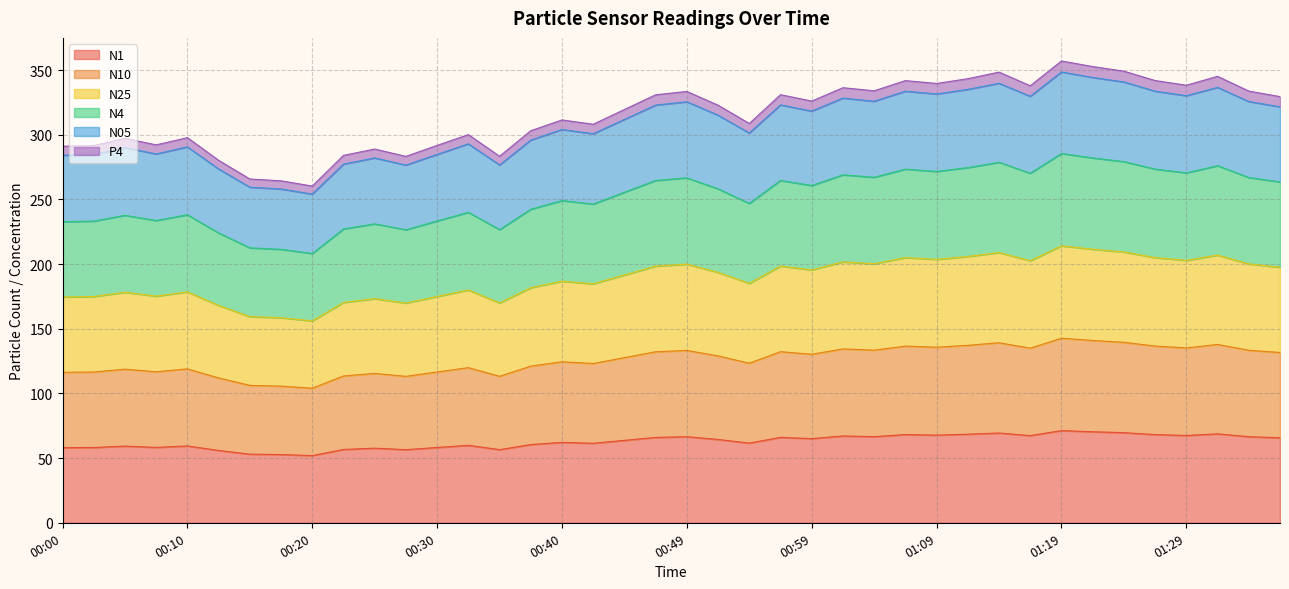

What is the value of the N1 point at the 9th from the left?

52.0